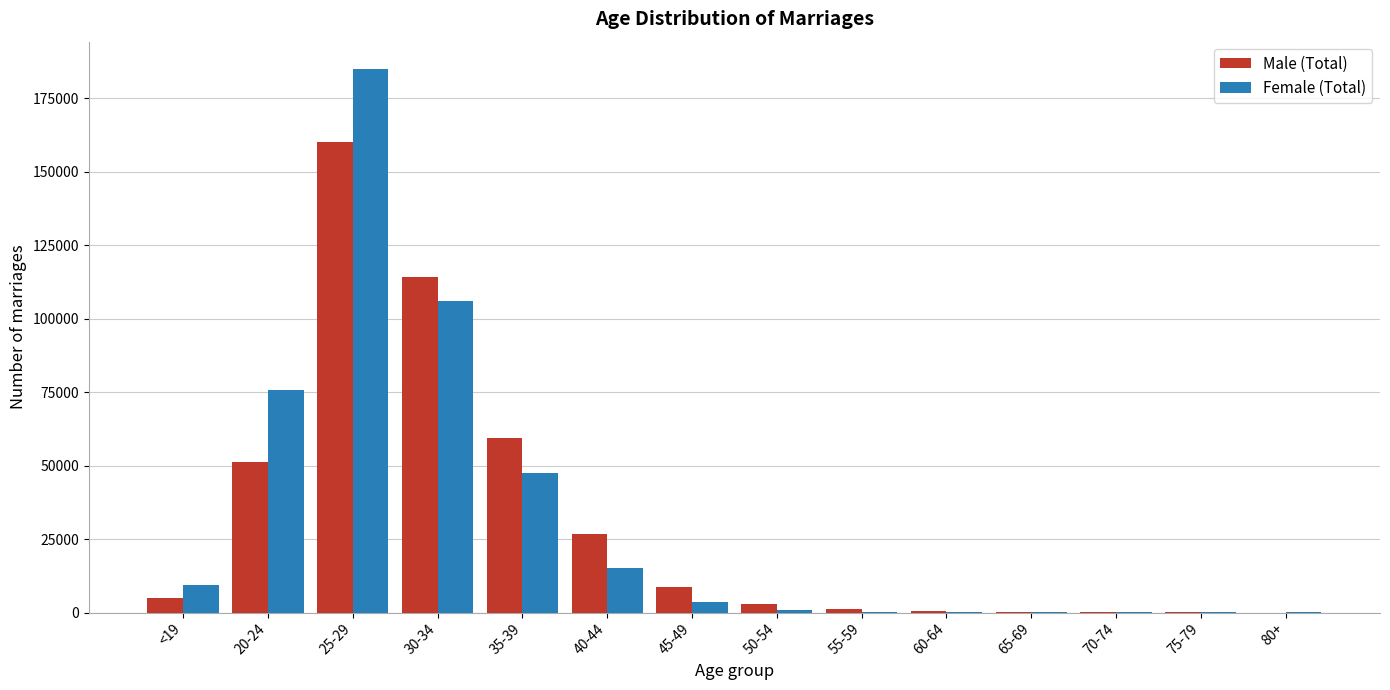

What is the sum of all Female (Total) values?

444244